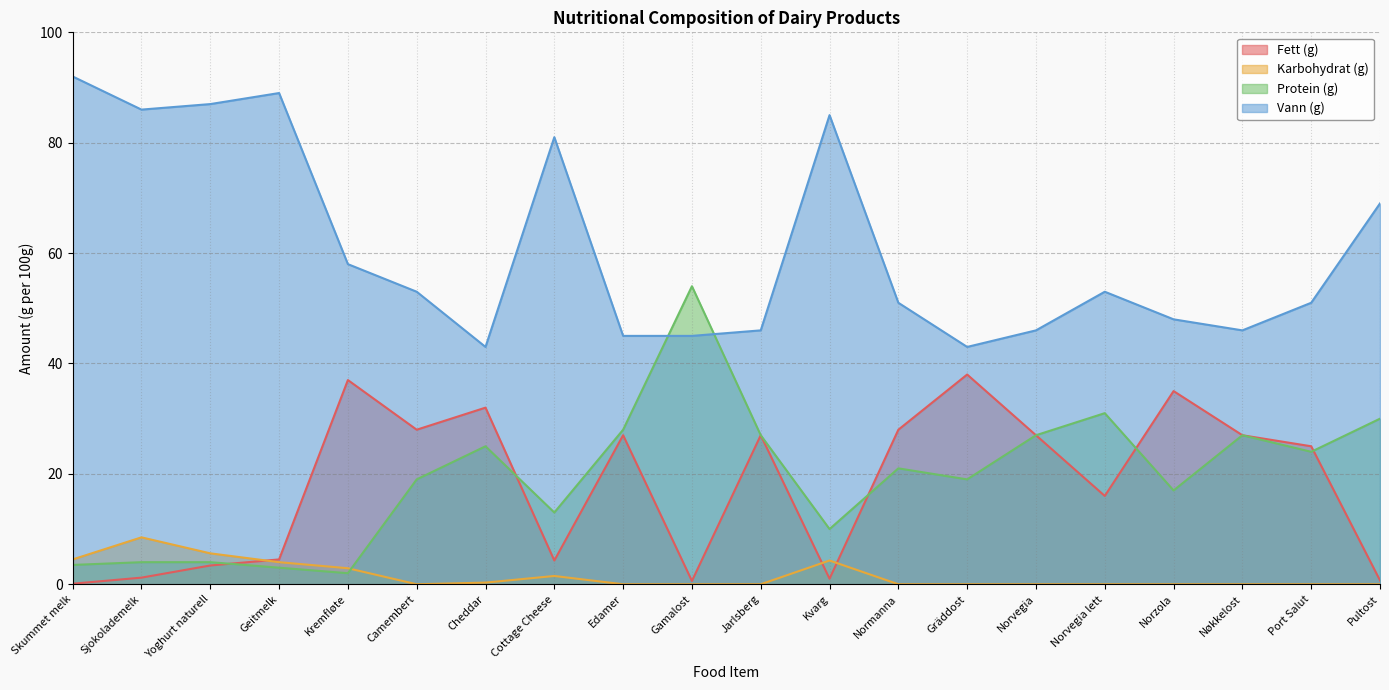

Rank the series by their maximum value, from highest to lowest.

Vann (g), Protein (g), Fett (g), Karbohydrat (g)